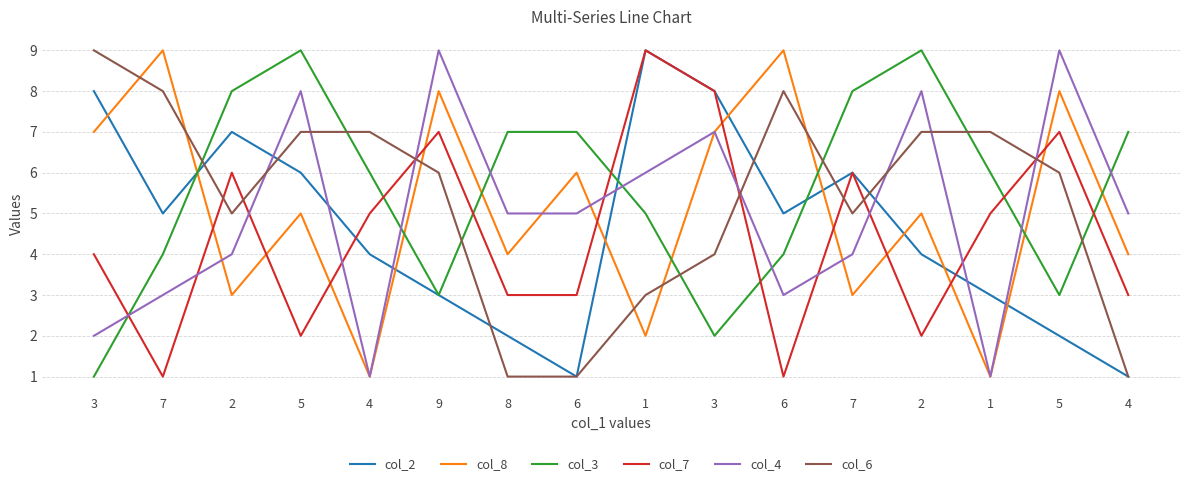

Between 2 and 1, which is larger?

2